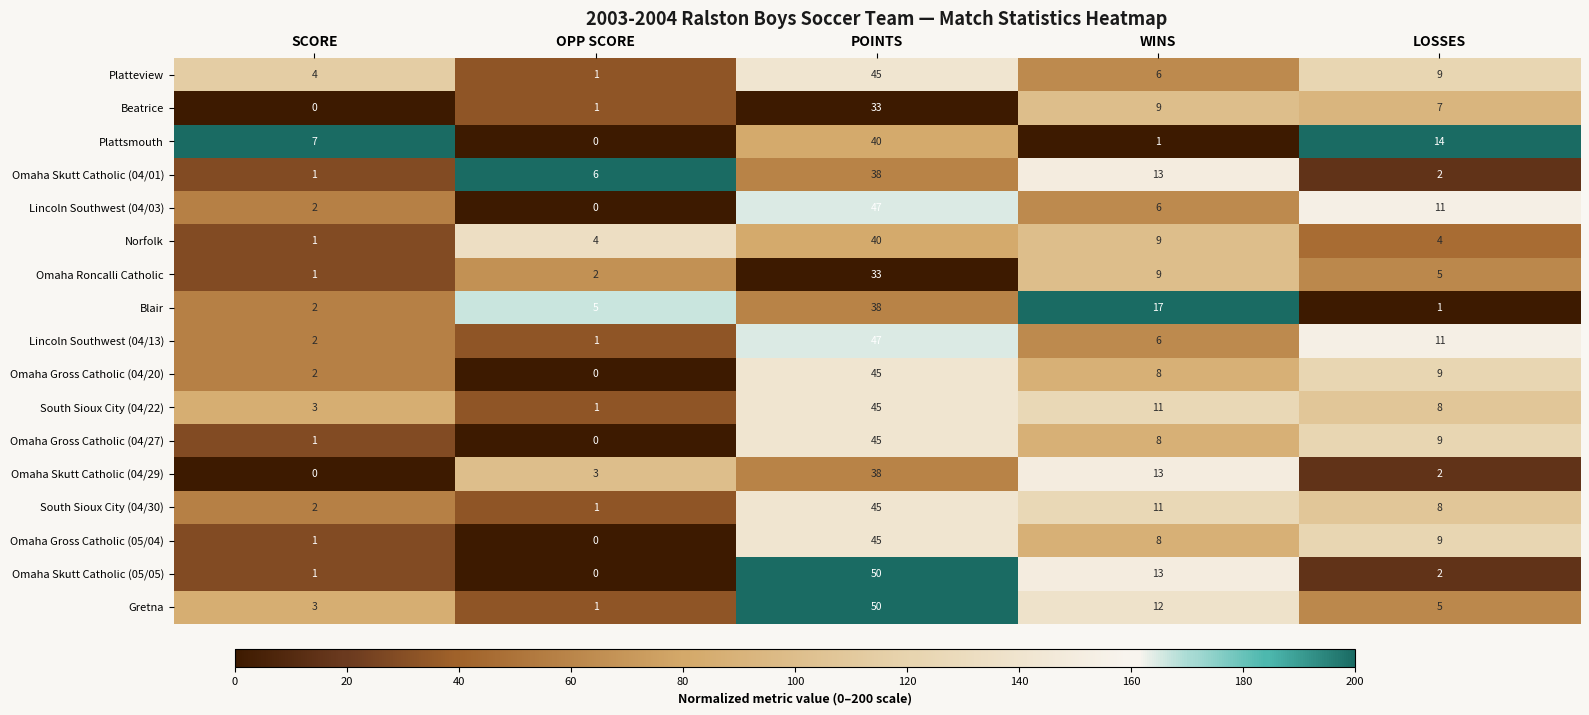

Count the number of categories in the chart.

5